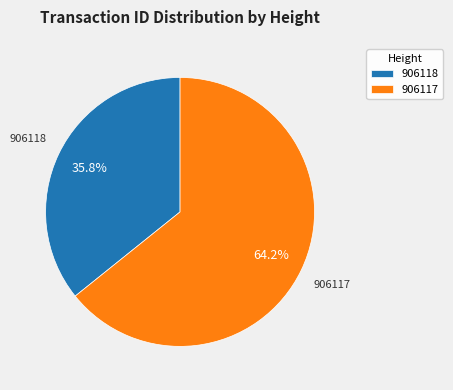

Count the number of slices in the pie.

2